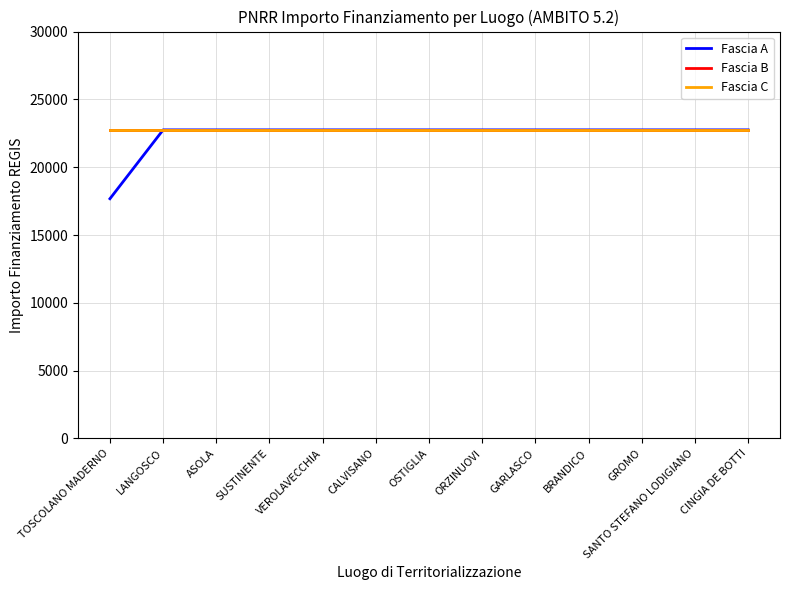

At how many categories does at least one series exceed 17676?

13